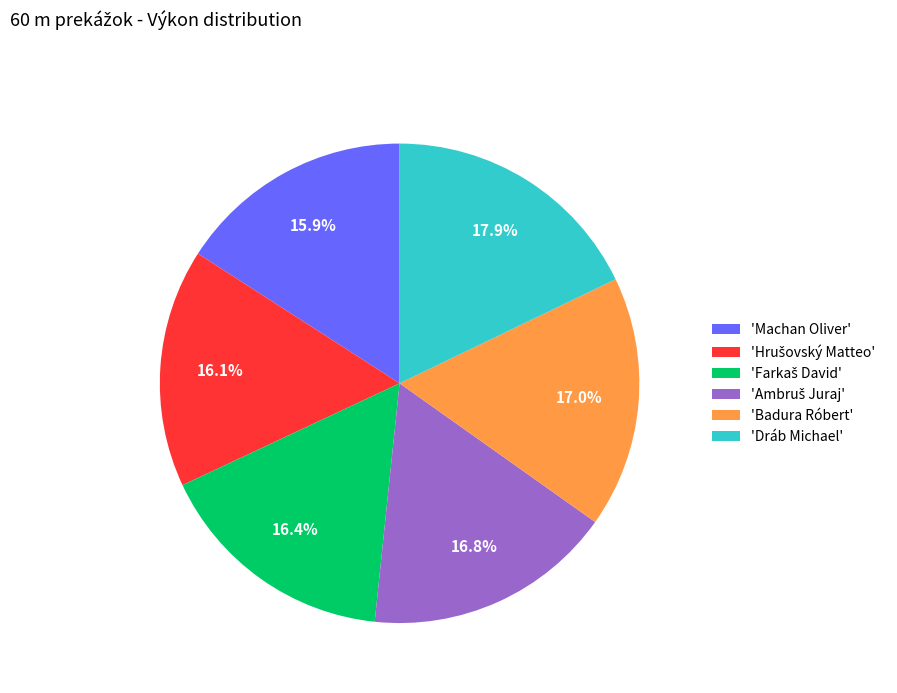

How many slices are in this pie chart?

6